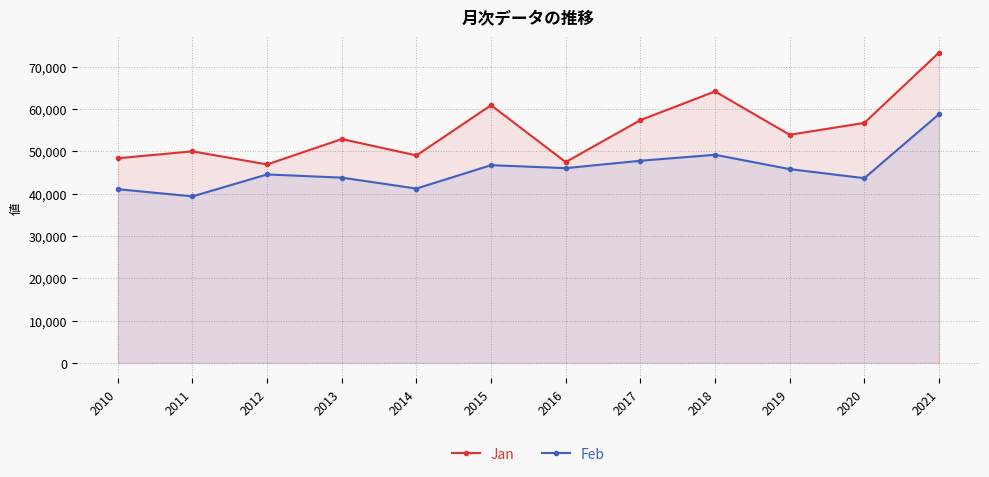

How many lines are shown in the chart?

2